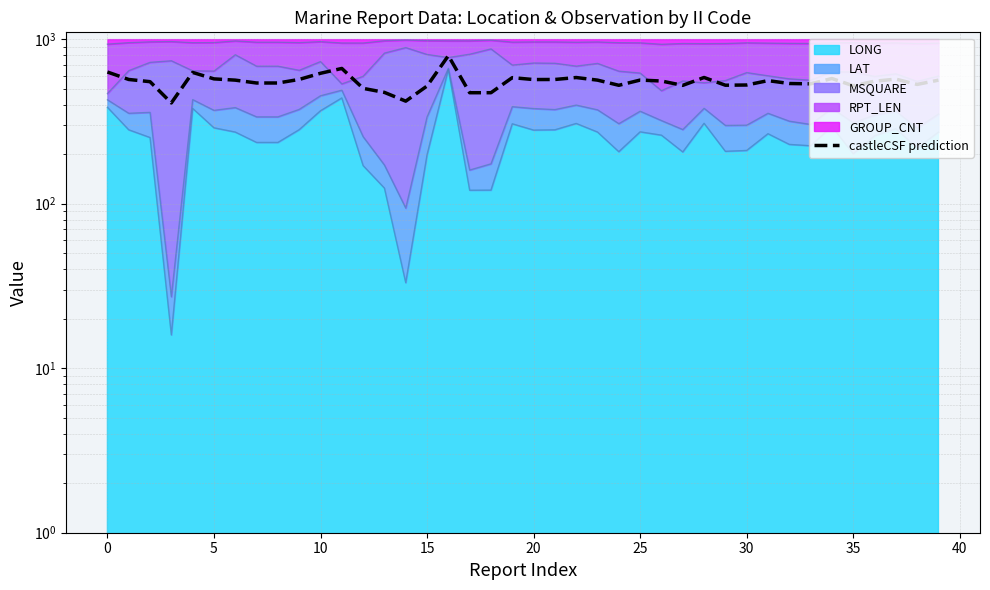

What is the greatest value displayed?

793.4